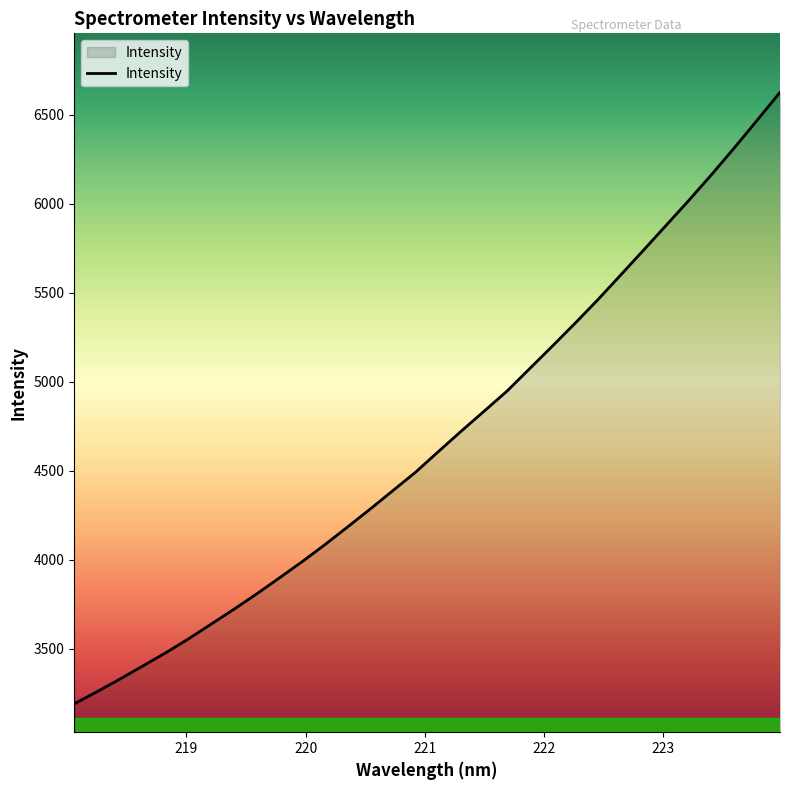

What is the maximum value shown in the chart?

6624.9